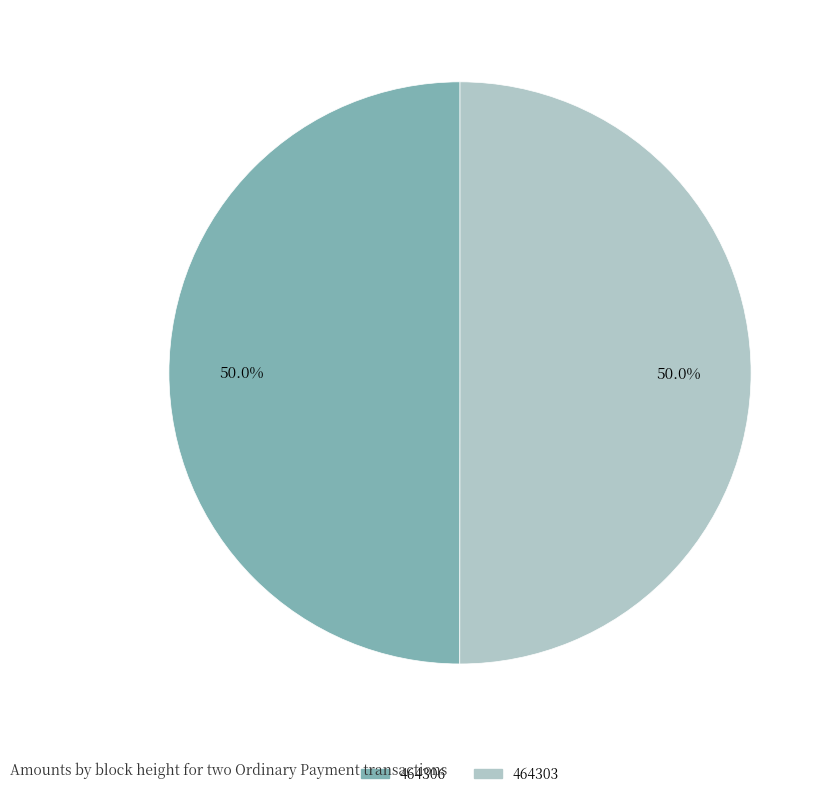

Combined, what portion of the pie is 464306 and 464303?

100.0%